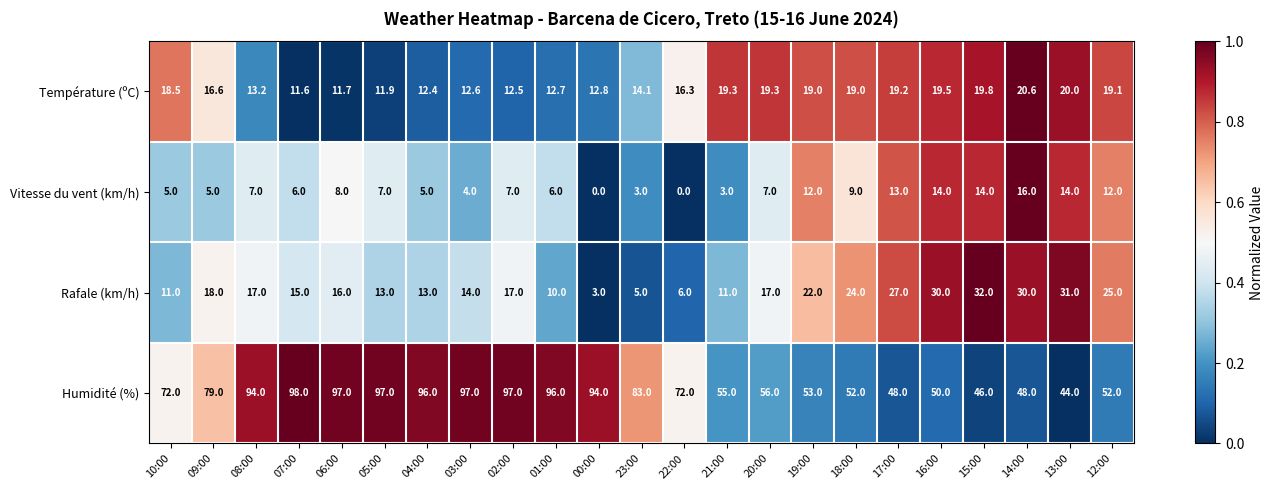

Which series has the largest total across all categories?

Humidité (%)